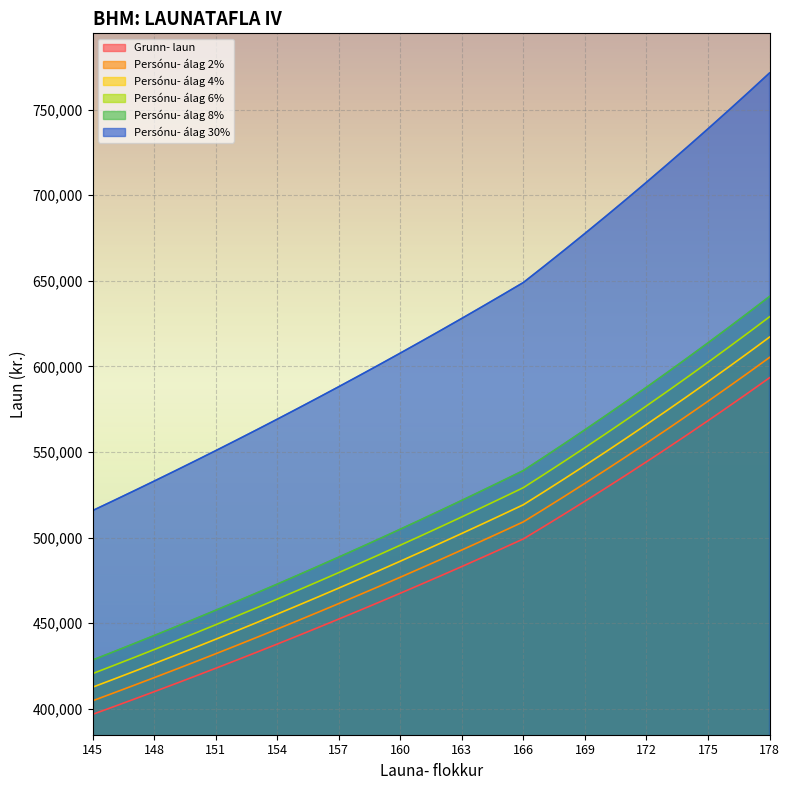

Reading left to right, what are all the values shown in this chart?

Grunn- laun: 396766	401130	405543	410004	414514	419073	423684	428344	433055	437819	442635	447505	452427	457403	462435	467522	472664	477864	483120	488435	493807	499239	506478	513822	521273	528831	536499	544279	552171	560177	568299	576540	584900	593381
Persónu- álag 2%: 404702	409153	413654	418204	422805	427455	432158	436911	441717	446575	451488	456455	461475	466552	471683	476872	482117	487421	492783	498204	503683	509224	516608	524099	531699	539408	547229	555164	563214	571381	579665	588071	596597	605248
Persónu- álag 4%: 412637	417176	421765	426404	431095	435835	440631	445478	450377	455332	460341	465405	470523	475700	480932	486223	491571	496979	502445	507972	513560	519209	526736	534375	542124	549984	557960	566050	574258	582585	591031	599602	608296	617116
Persónu- álag 6%: 420572	425199	429876	434604	439384	444217	449105	454045	459039	464088	469193	474355	479572	484847	490181	495573	501023	506536	512108	517740	523435	529192	536866	544652	552550	560562	568690	576936	585301	593788	602397	611133	619993	628983
Persónu- álag 8%: 428507	433220	437987	442804	447675	452599	457579	462611	467699	472844	478046	483305	488620	493995	499429	504923	510477	516093	521770	527509	533311	539177	546996	554928	562975	571138	579419	587821	596345	604991	613763	622663	631692	640851
Persónu- álag 30%: 515795	521470	527206	533005	538868	544795	550789	556847	562972	569164	575426	581756	588154	594624	601165	607778	614463	621223	628056	634965	641949	649011	658422	667968	677655	687481	697449	707562	717822	728230	738789	749502	760369	771394